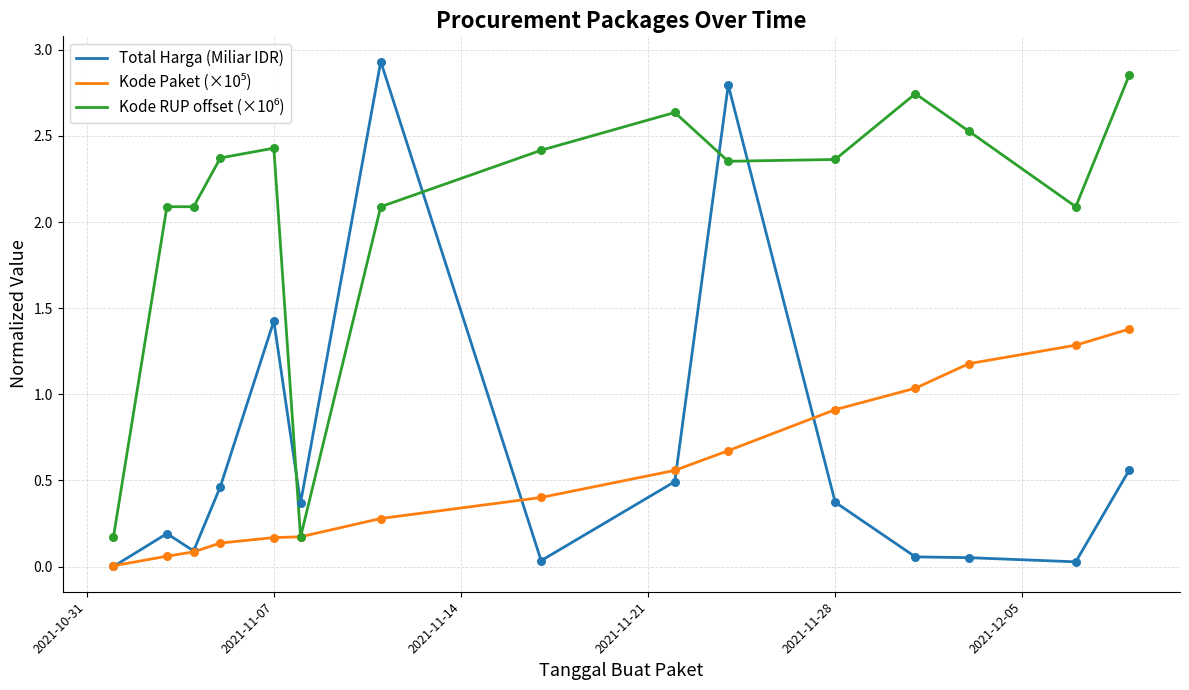

Which series has the largest range (max minus min)?

Total Harga (Miliar IDR)